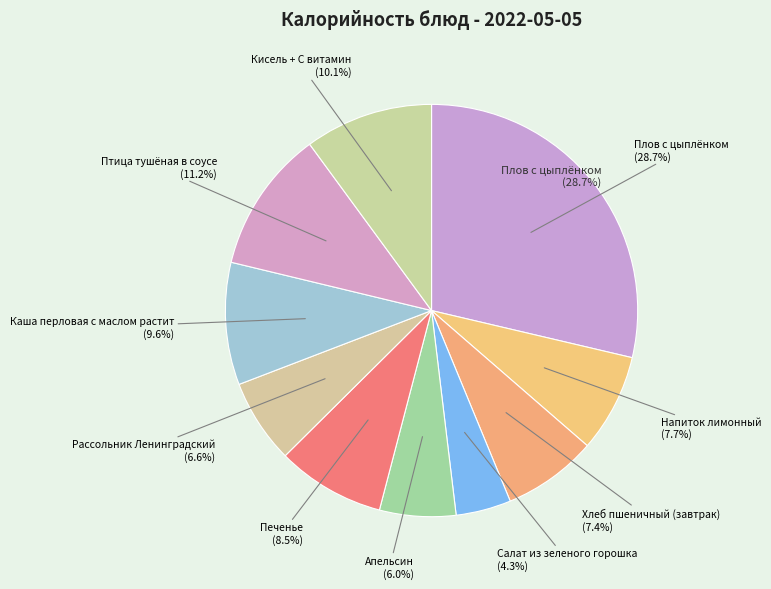

Which category has the smallest portion of the pie?

Салат из зеленого горошка